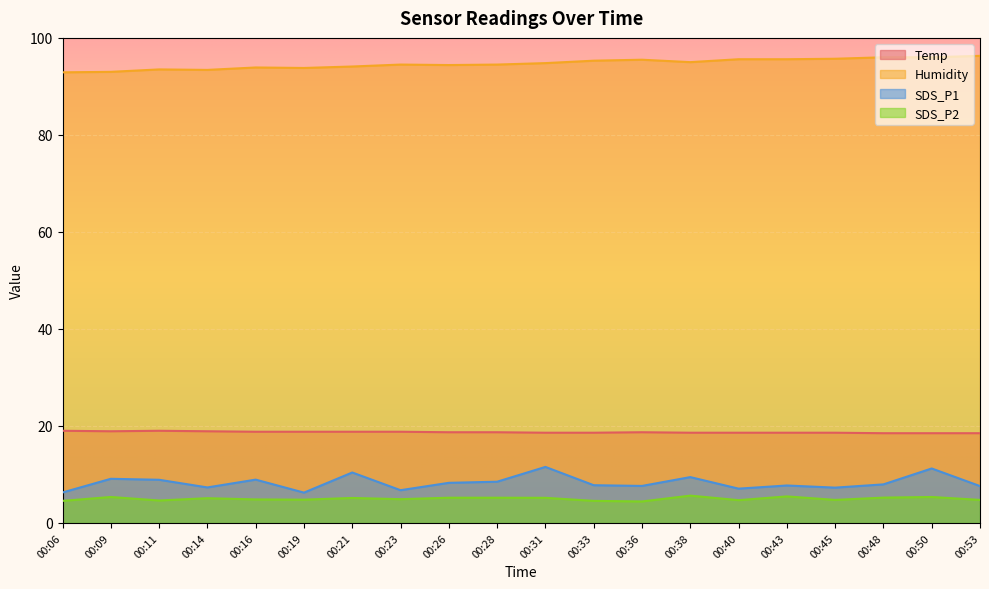

How many data points in SDS_P2 are above 5?

10